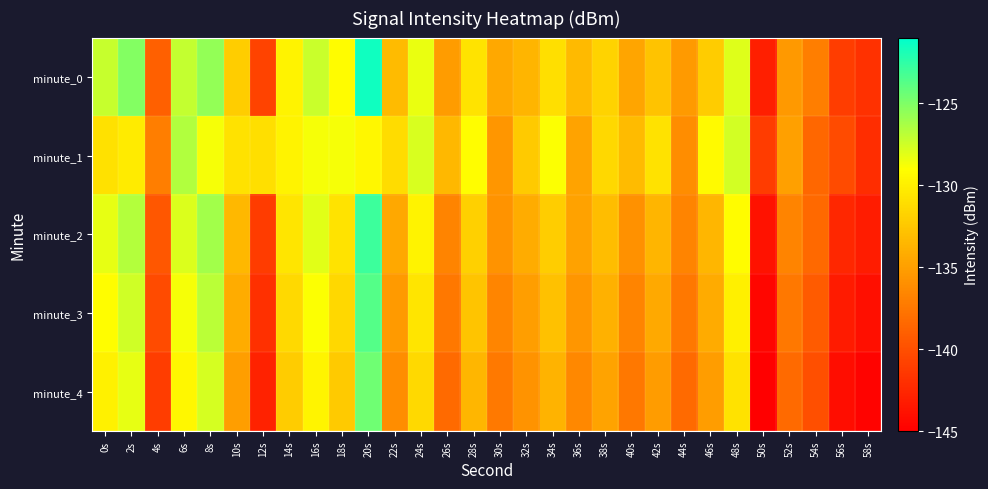

Reading left to right, what are all the values shown in this chart?

minute_0: 0s=-127.3	2s=-125.2	4s=-139.0	6s=-127.2	8s=-125.6	10s=-132.1	12s=-140.7	14s=-129.8	16s=-127.4	18s=-129.2	20s=-121.5	22s=-133.2	24s=-128.3	26s=-135.2	28s=-130.7	30s=-134.4	32s=-133.7	34s=-131.0	36s=-133.3	38s=-131.7	40s=-134.6	42s=-132.8	44s=-135.3	46s=-132.2	48s=-128.0	50s=-142.9	52s=-135.4	54s=-137.1	56s=-141.1	58s=-141.9
minute_1: 0s=-130.9	2s=-130.3	4s=-137.0	6s=-126.6	8s=-128.8	10s=-130.8	12s=-130.9	14s=-129.8	16s=-128.7	18s=-128.7	20s=-129.5	22s=-131.2	24s=-127.8	26s=-133.4	28s=-129.1	30s=-135.6	32s=-132.3	34s=-128.9	36s=-134.7	38s=-131.5	40s=-133.2	42s=-130.8	44s=-136.1	46s=-129.3	48s=-127.6	50s=-141.2	52s=-134.9	54s=-138.5	56s=-140.3	58s=-142.1
minute_2: 0s=-128.3	2s=-126.7	4s=-139.5	6s=-127.9	8s=-126.1	10s=-133.4	12s=-141.2	14s=-130.6	16s=-128.1	18s=-130.7	20s=-122.9	22s=-134.5	24s=-129.8	26s=-136.7	28s=-131.9	30s=-135.8	32s=-134.2	34s=-132.1	36s=-134.8	38s=-133.1	40s=-135.9	42s=-133.6	44s=-136.7	46s=-133.5	48s=-129.2	50s=-143.8	52s=-136.7	54s=-138.4	56s=-142.5	58s=-143.2
minute_3: 0s=-129.1	2s=-127.5	4s=-140.3	6s=-128.7	8s=-126.9	10s=-134.2	12s=-142.0	14s=-131.4	16s=-128.9	18s=-131.5	20s=-123.7	22s=-135.3	24s=-130.6	26s=-137.5	28s=-132.7	30s=-136.6	32s=-135.0	34s=-132.9	36s=-135.6	38s=-133.9	40s=-136.7	42s=-134.4	44s=-137.5	46s=-134.3	48s=-130.0	50s=-144.6	52s=-137.5	54s=-139.2	56s=-143.3	58s=-144.0
minute_4: 0s=-129.9	2s=-128.3	4s=-141.1	6s=-129.5	8s=-127.7	10s=-135.0	12s=-142.8	14s=-132.2	16s=-129.7	18s=-132.3	20s=-124.5	22s=-136.1	24s=-131.4	26s=-138.3	28s=-133.5	30s=-137.4	32s=-135.8	34s=-133.7	36s=-136.4	38s=-134.7	40s=-137.5	42s=-135.2	44s=-138.3	46s=-135.1	48s=-130.8	50s=-145.4	52s=-138.3	54s=-140.0	56s=-144.1	58s=-144.8